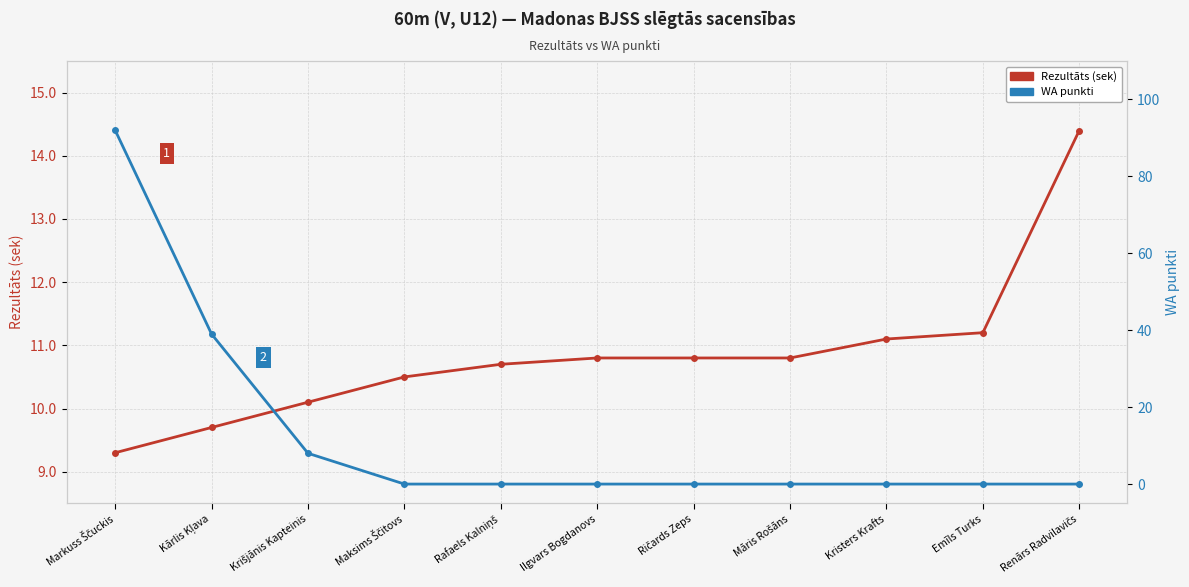

Is this an area chart (filled region under the line)?

No